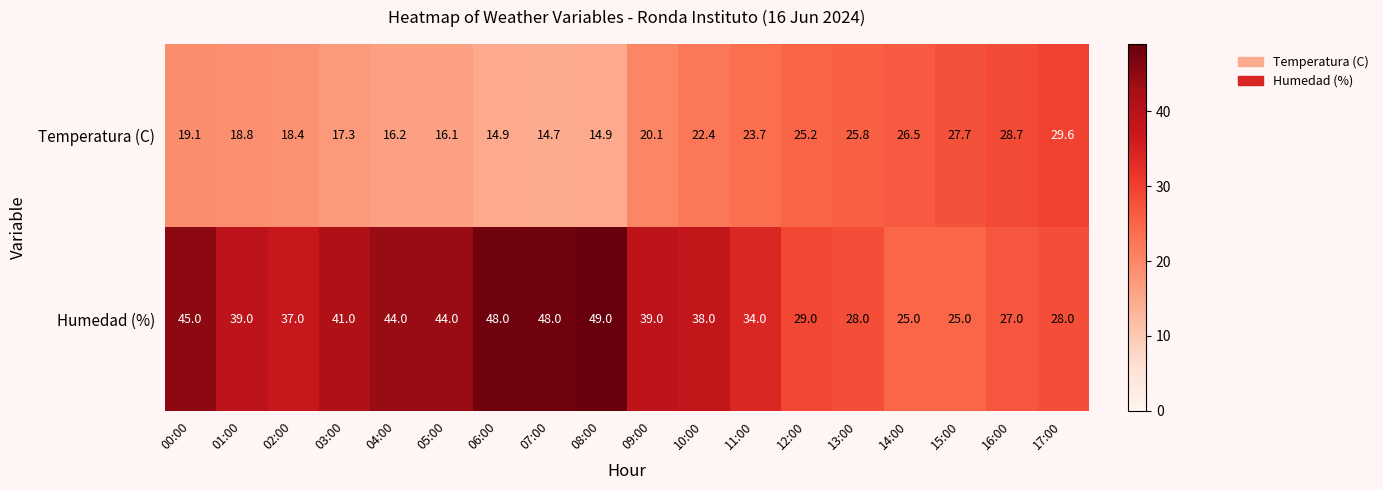

The value of Temperatura (C) at 08:00 is 23.8. True or false?

False